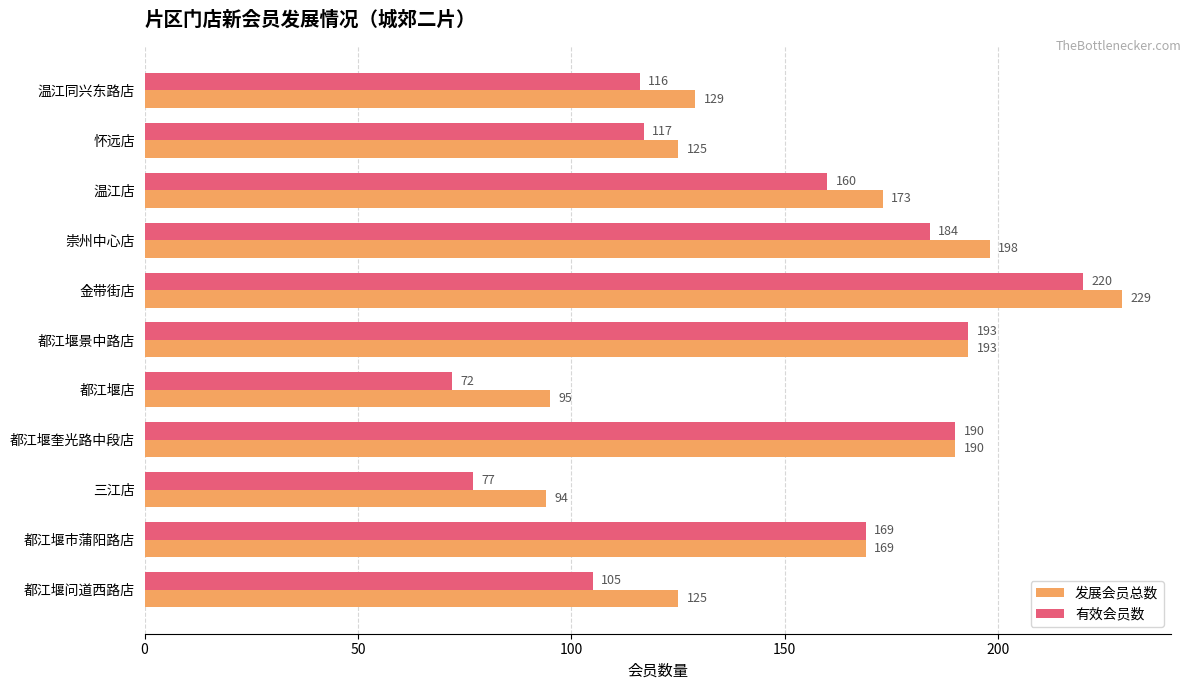

How many data points does each series have?

11